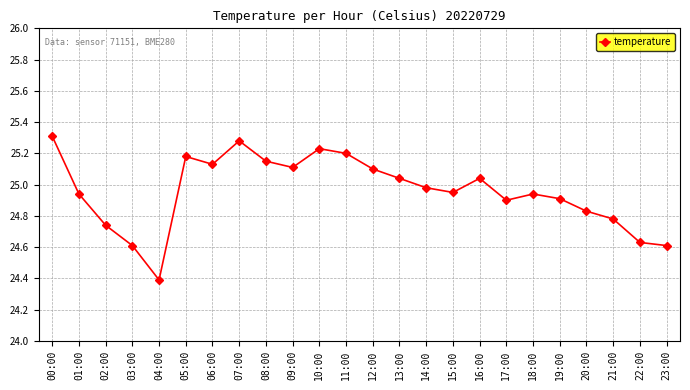

How many interior local valleys (lower than both neighbors) does the data have?

5